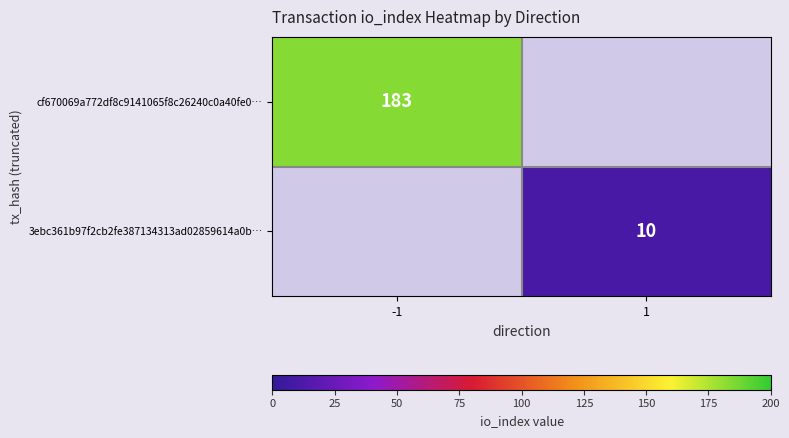

Is the value of 3ebc361b97f2cb2fe387134313ad02859614a0b… at 1 greater than the value of cf670069a772df8c9141065f8c26240c0a40fe0… at -1?

No